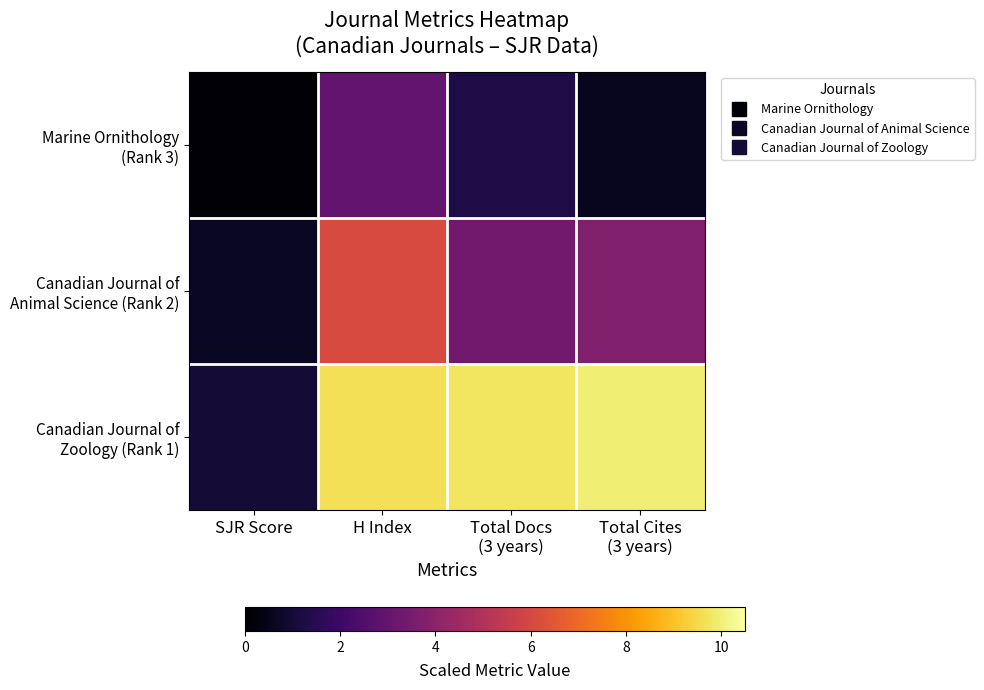

Which series changed the most between H Index and Total Cites (3 years)?

Canadian Journal of Animal Science (Rank 2)